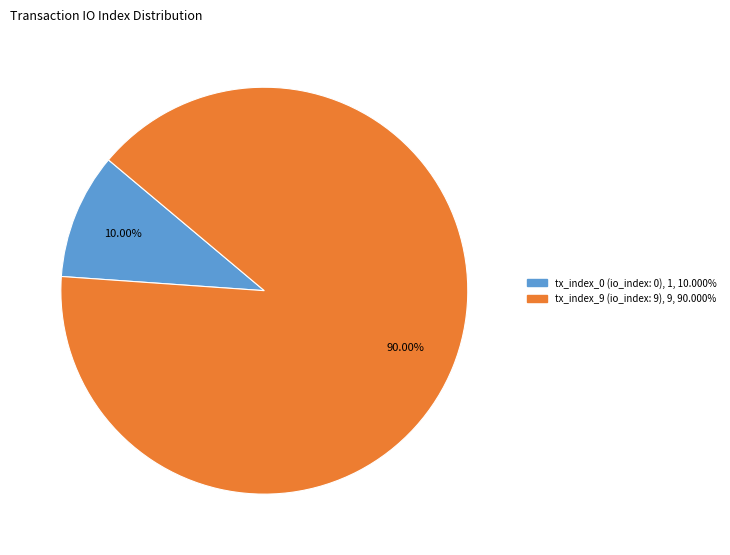

What is the largest slice in the pie chart?

tx_index_9